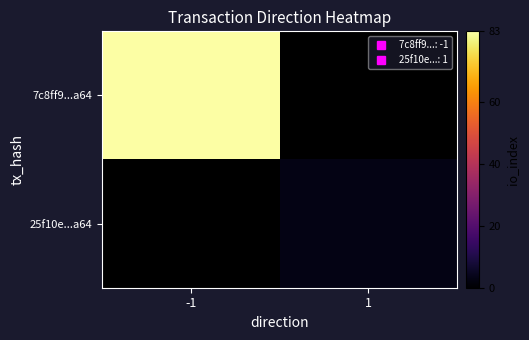

How many series are shown in this chart?

2